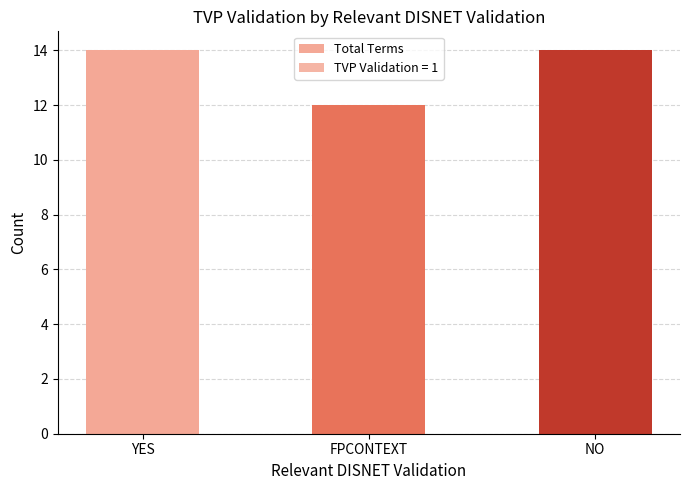

What value does the data have at NO?

14